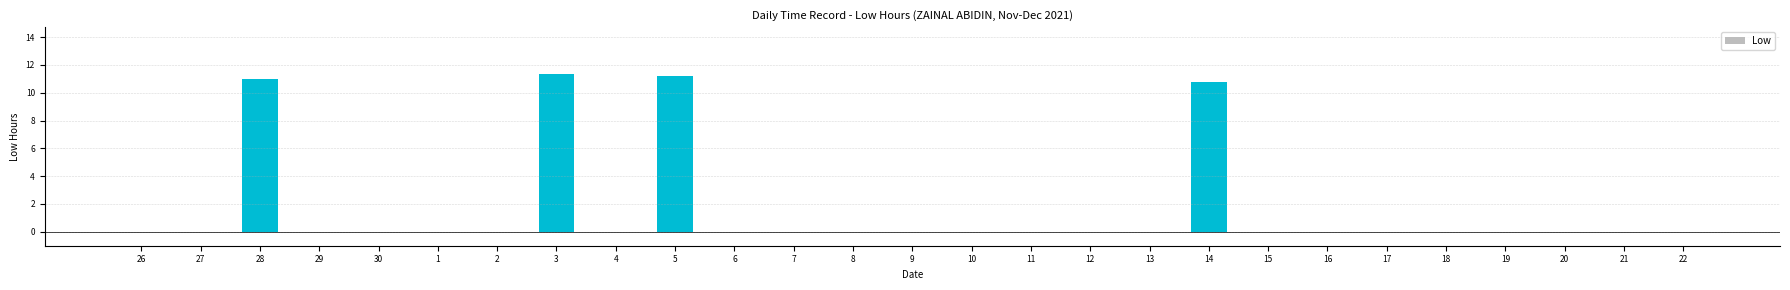

Which has a higher value, 3 or 10?

3